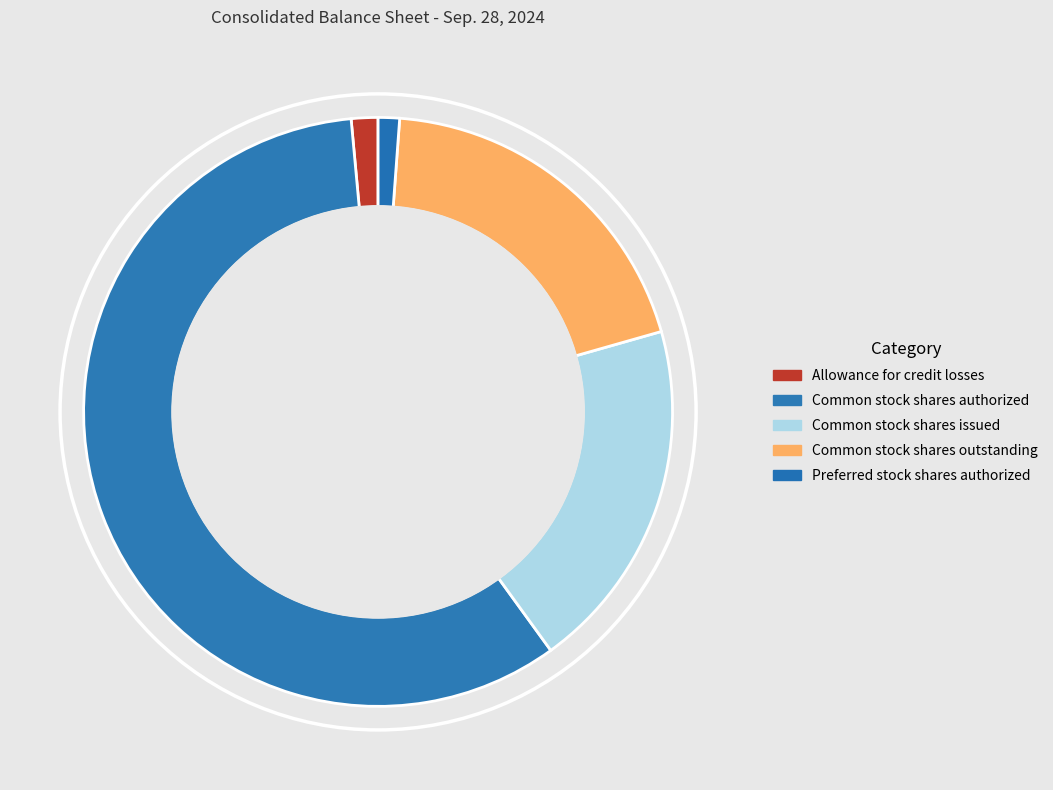

To the nearest percent, what percentage of the pie is Allowance for credit losses?

1%